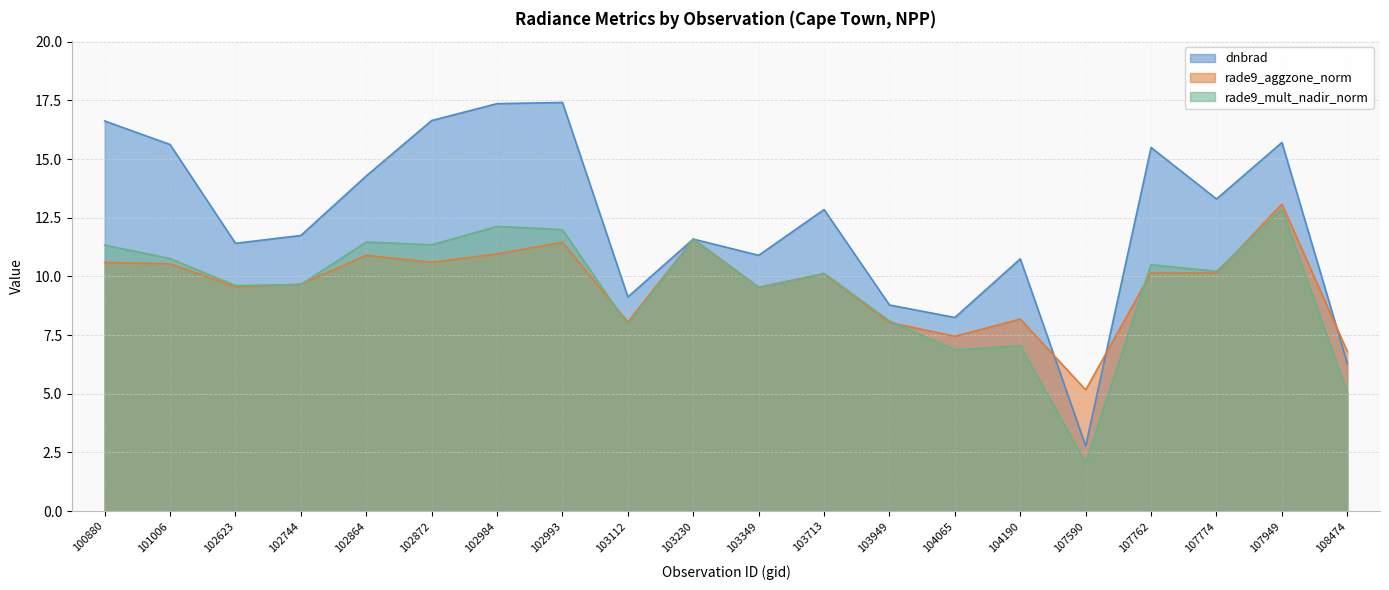

At how many categories does at least one series exceed 6?

19